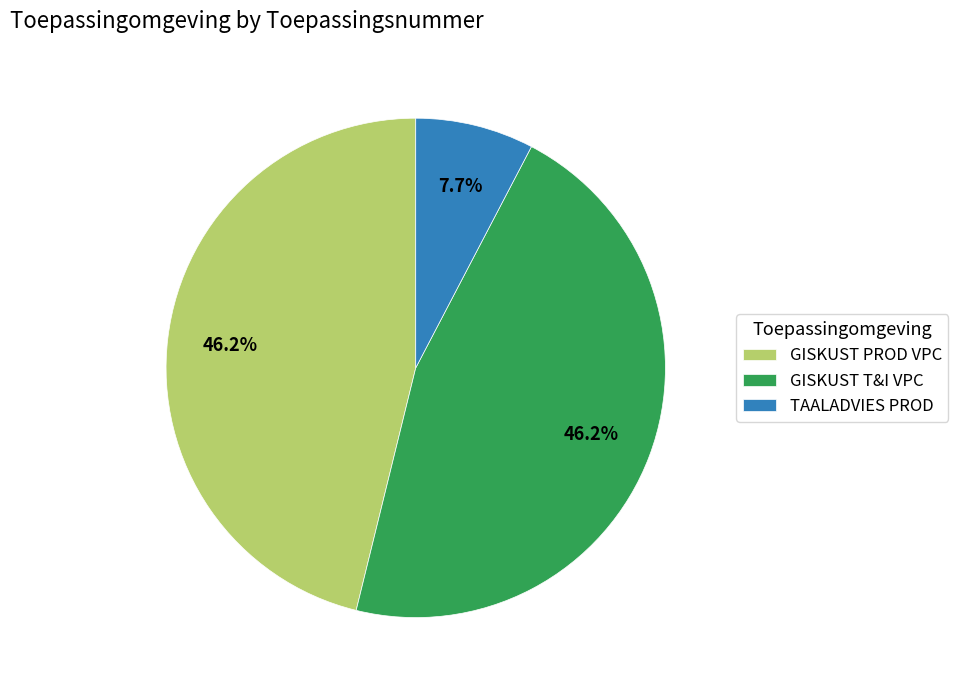

To the nearest percent, what is the difference between the largest and smallest slice percentages?

38%